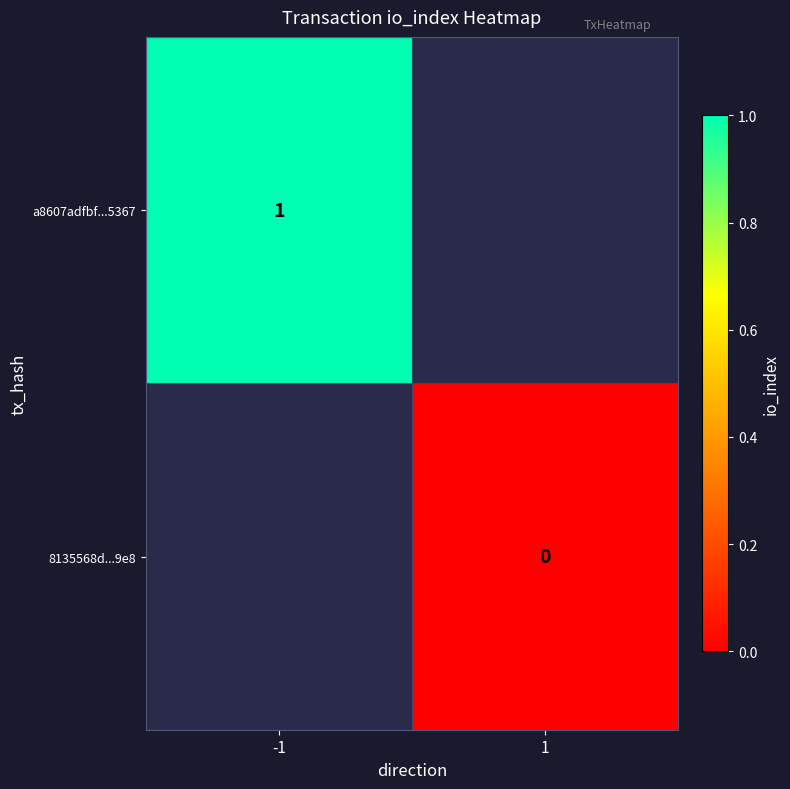

Is it true that a8607adfbf...5367 equals 1 at -1?

True